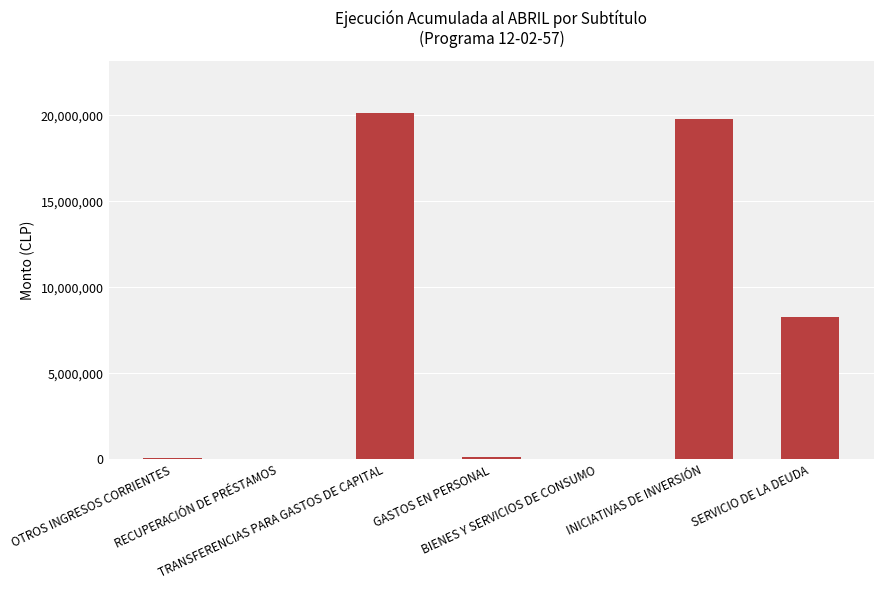

What is the sum of all values?

48406302